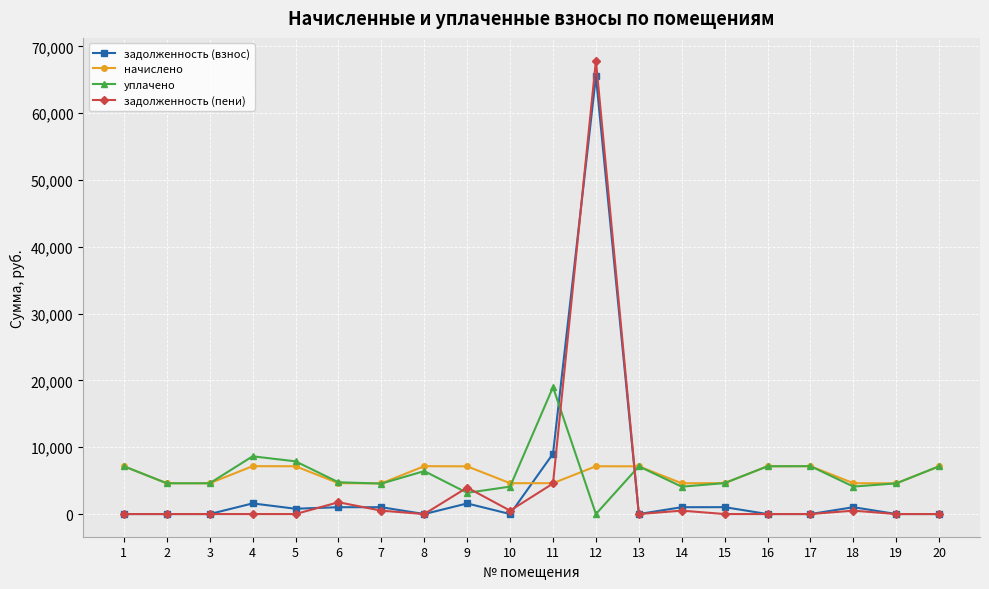

What is the maximum value for уплачено?

19000.0